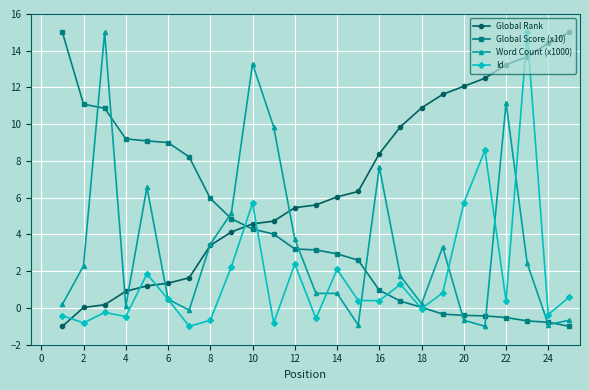

Which series has the largest total across all categories?

Global Rank